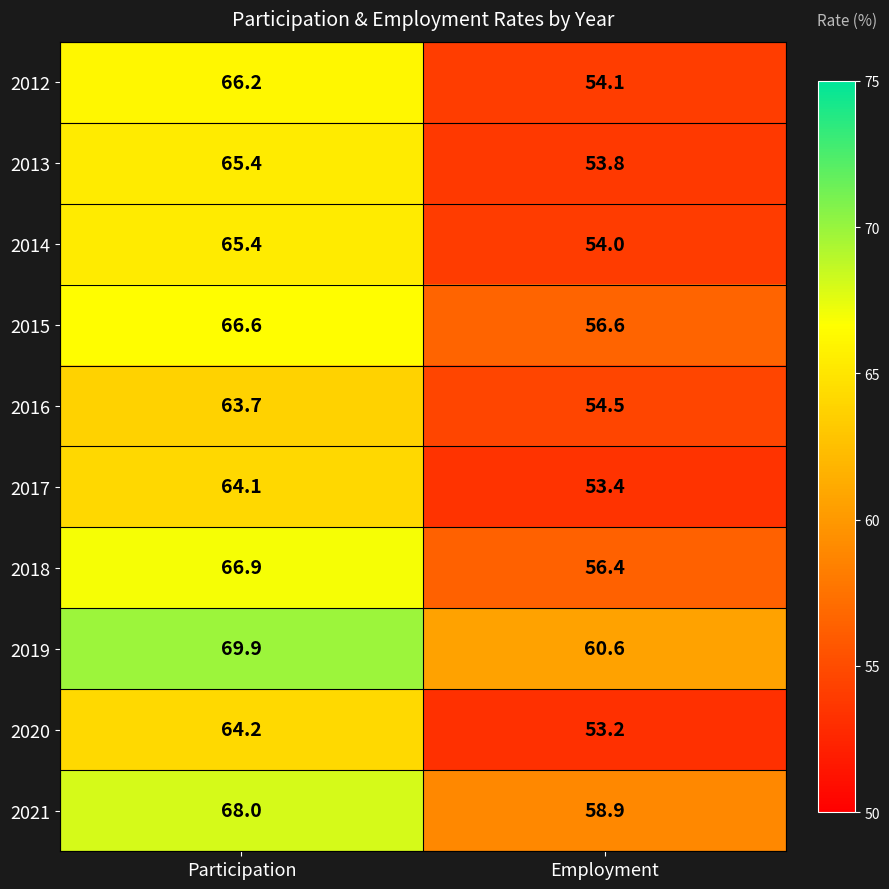

At which category is the sum across all series the highest?

Participation